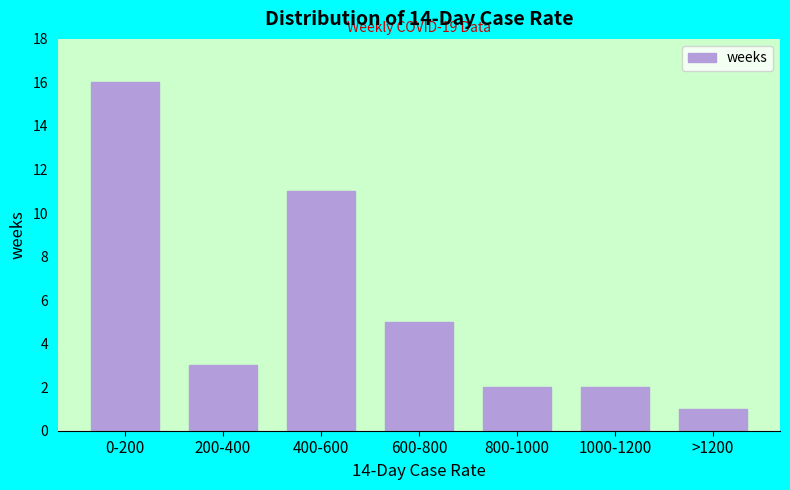

Reading left to right, transcribe all the data shown in this chart.

16	3	11	5	2	2	1